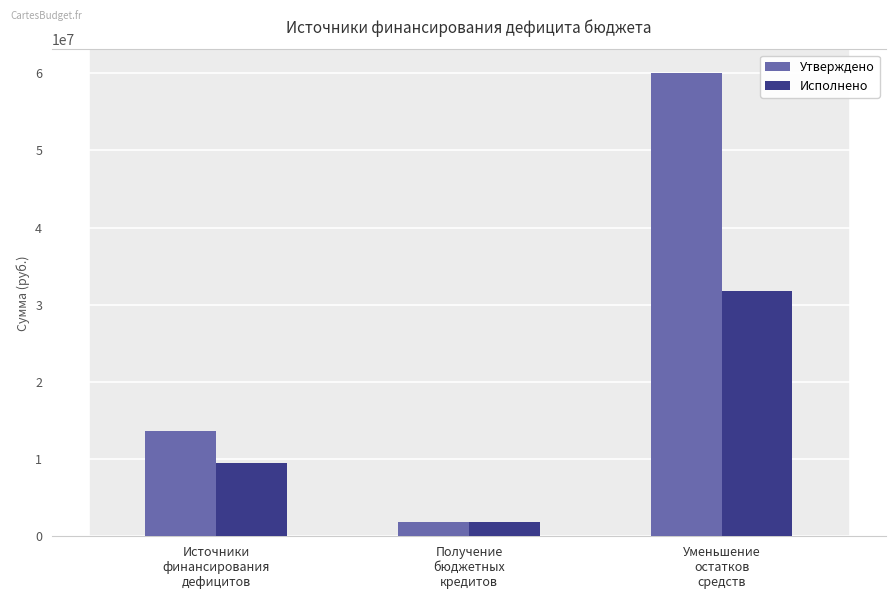

What is the label of the 2nd bar from the right?

Получение
бюджетных
кредитов